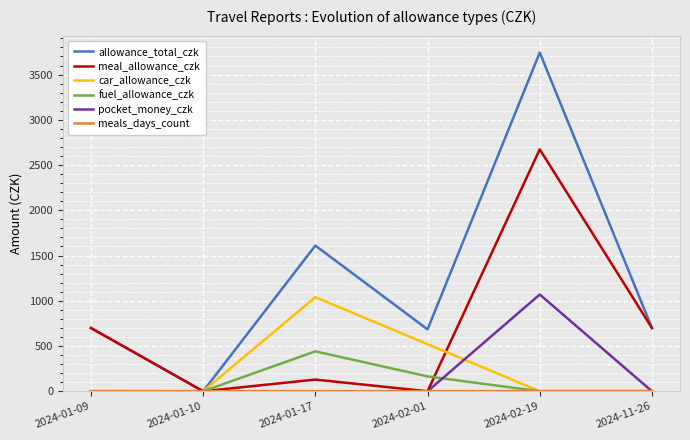

Where is fuel_allowance_czk nearest to the value 220?

2024-02-01